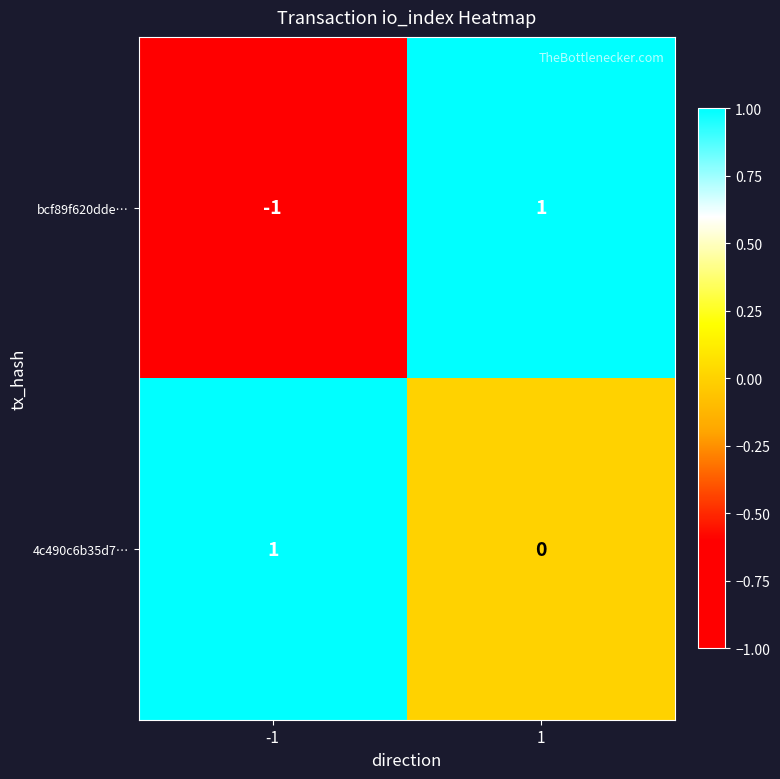

What is the difference between the highest and lowest values at -1?

2